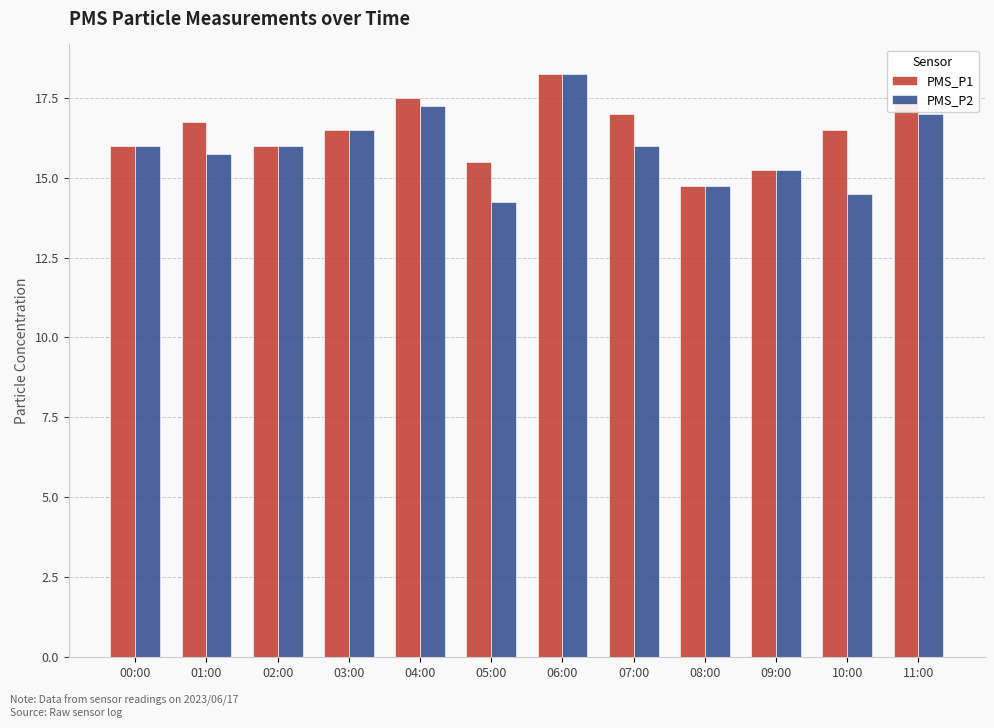

What is the sum of the PMS_P1 values at 06:00 and 01:00?

35.0